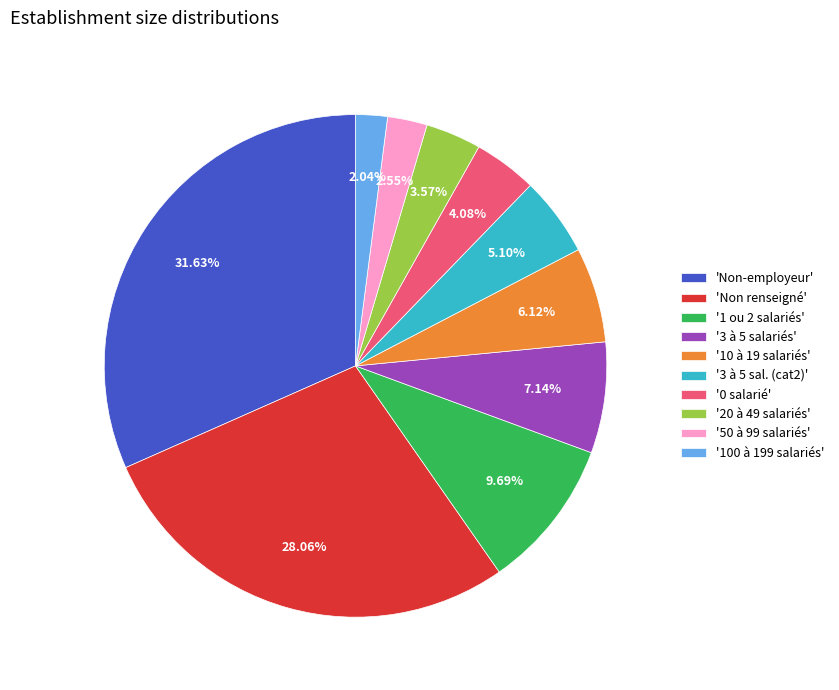

Is the sum of '0 salarié' and '10 à 19 salariés' greater than half?

No